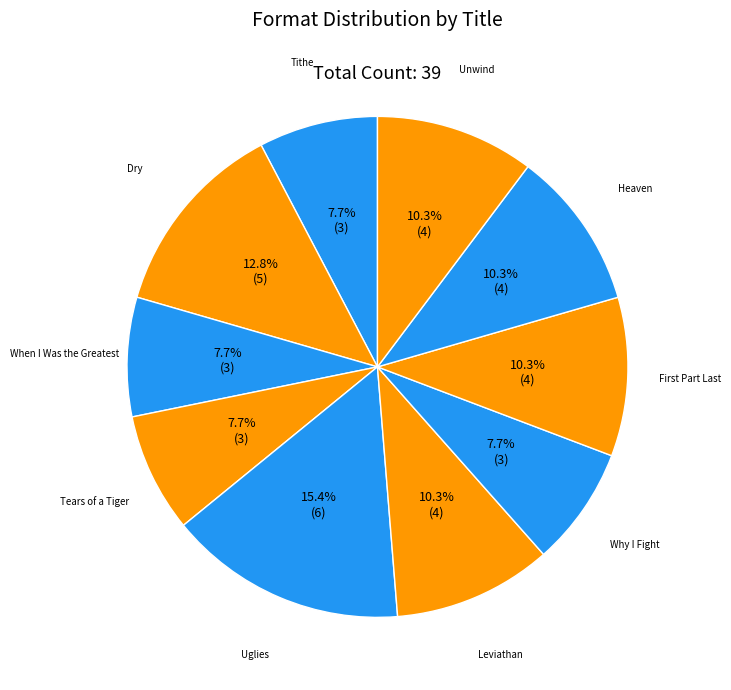

Count the number of slices in the pie.

10